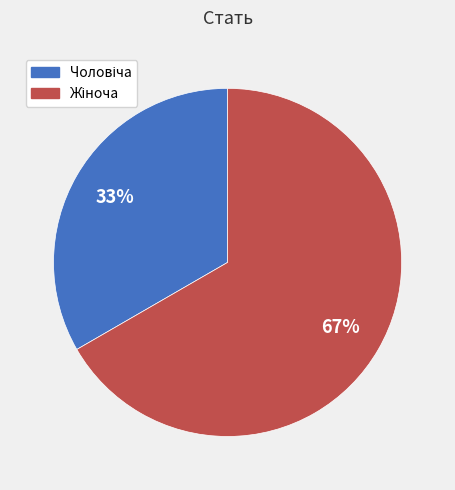

To the nearest percent, what is the average slice percentage?

50%